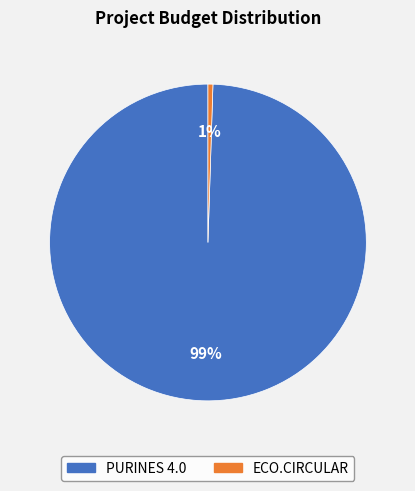

True or false: PURINES 4.0 accounts for 85% of the total.

False